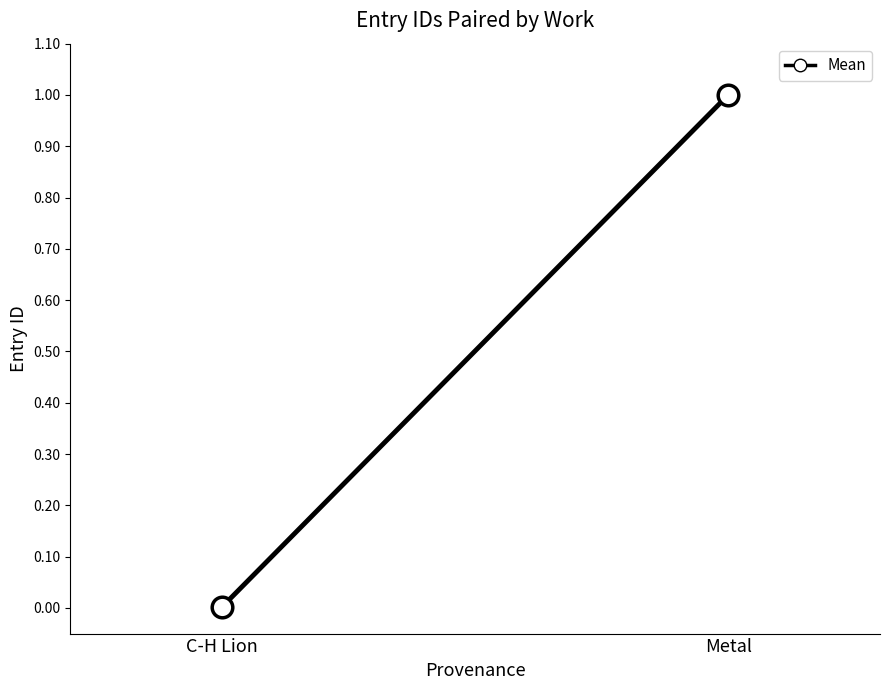

What is the change in value from C-H Lion to Metal?

+1.0